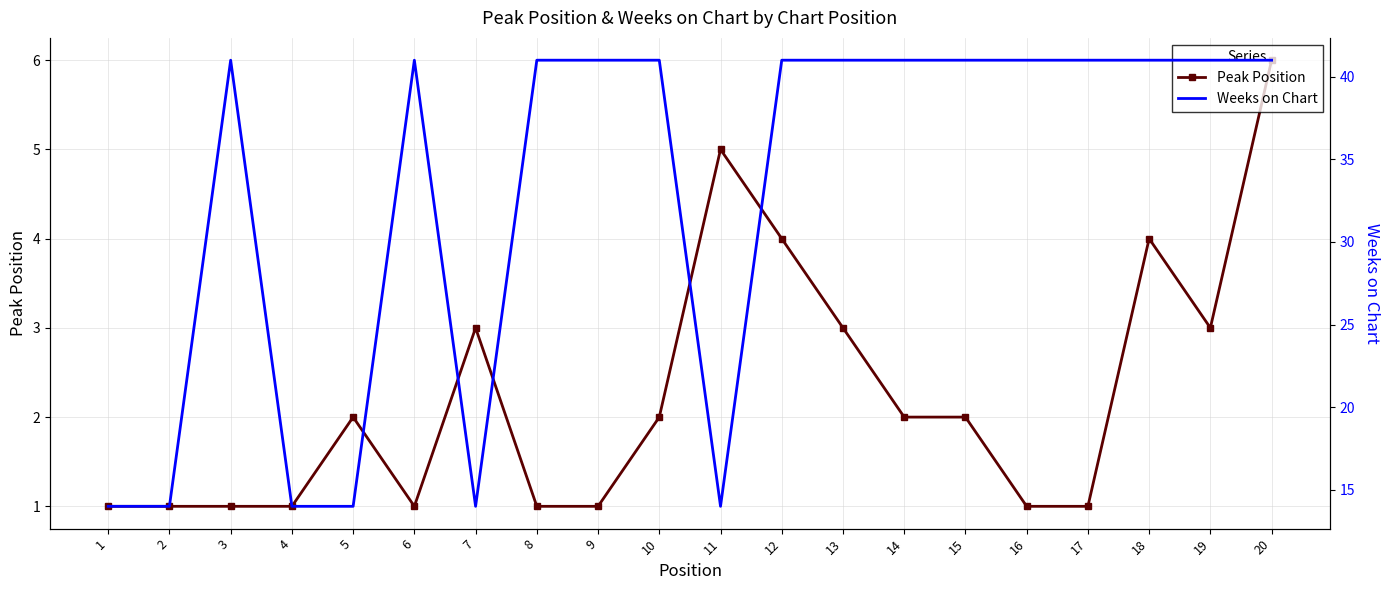

Is it true that Peak Position equals 3 at 19?

True